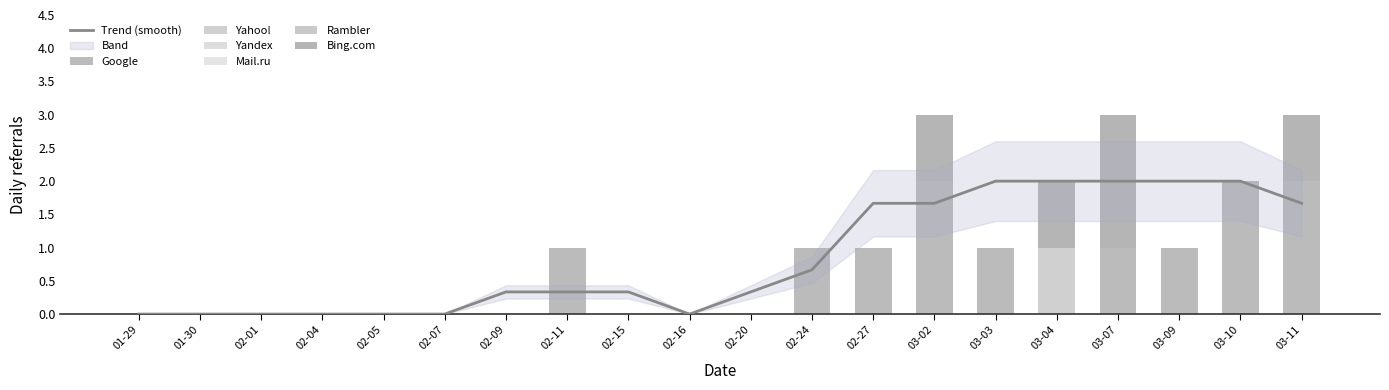

What is the highest value of the Bing.com series?

2